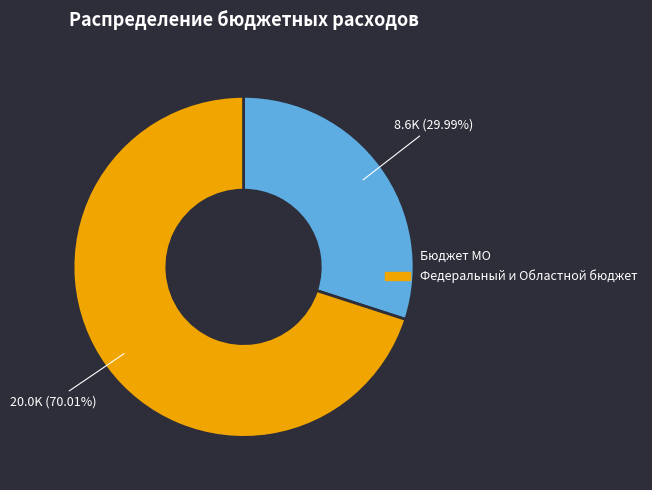

Between Бюджет МО and Федеральный и Областной бюджет, which is larger?

Федеральный и Областной бюджет